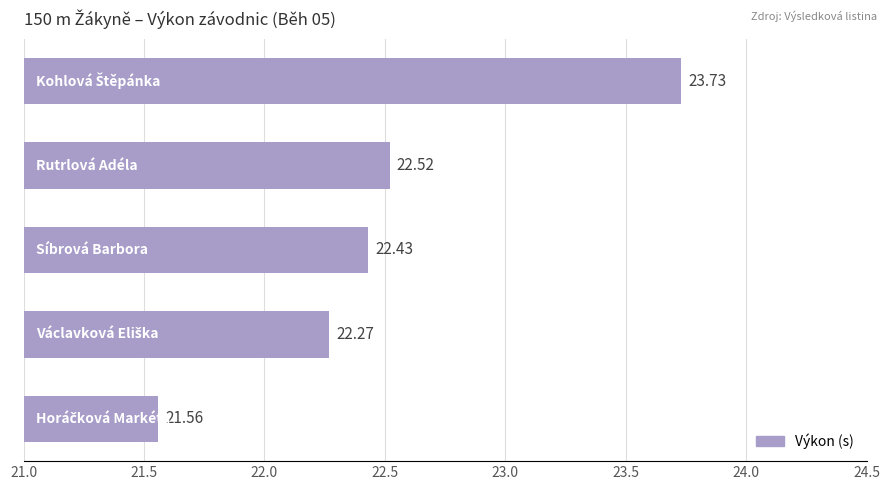

What is the difference between the second highest and minimum values?

1.0